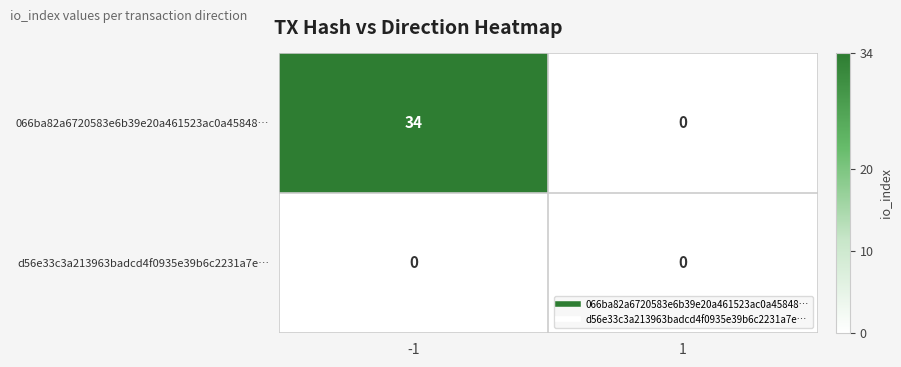

At which category is the sum across all series the highest?

-1